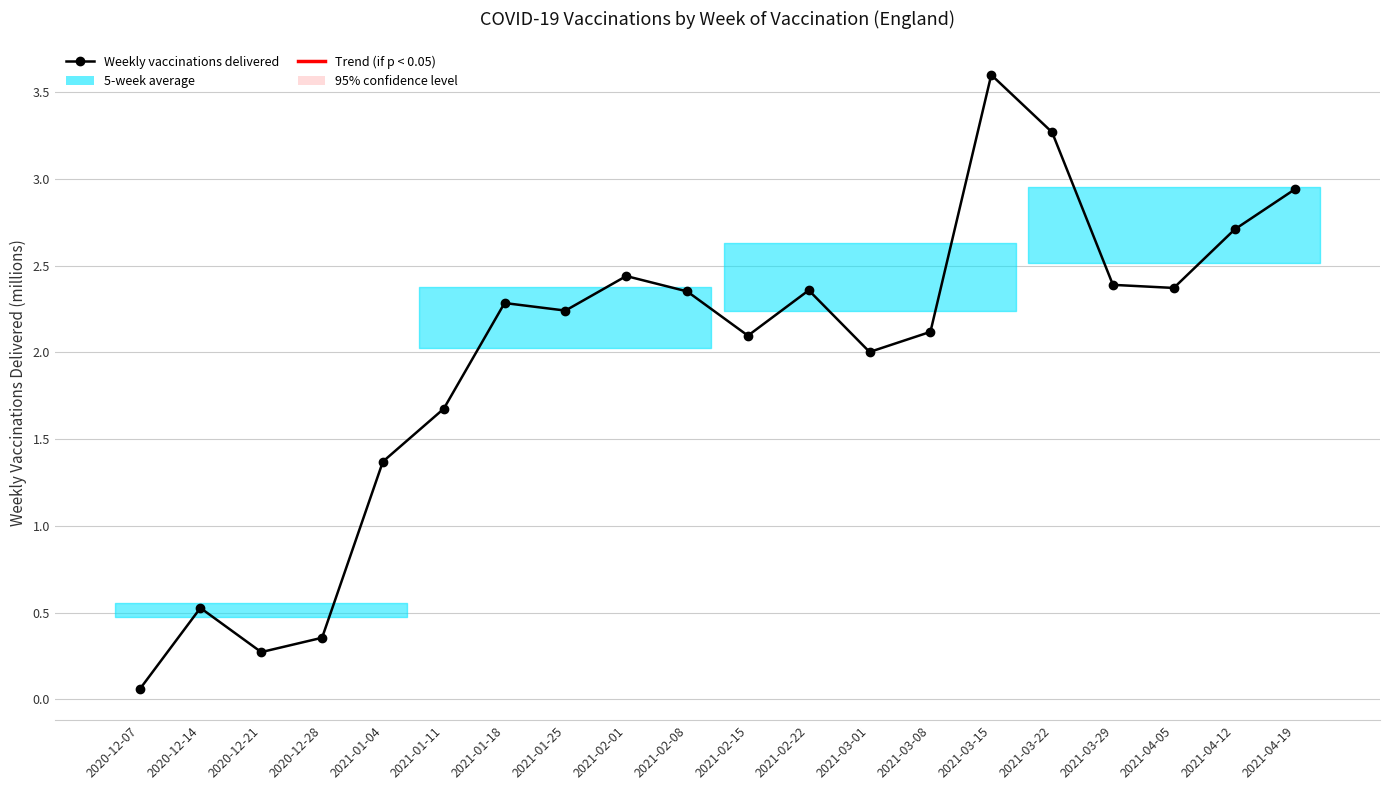

Count the number of data series in this chart.

1